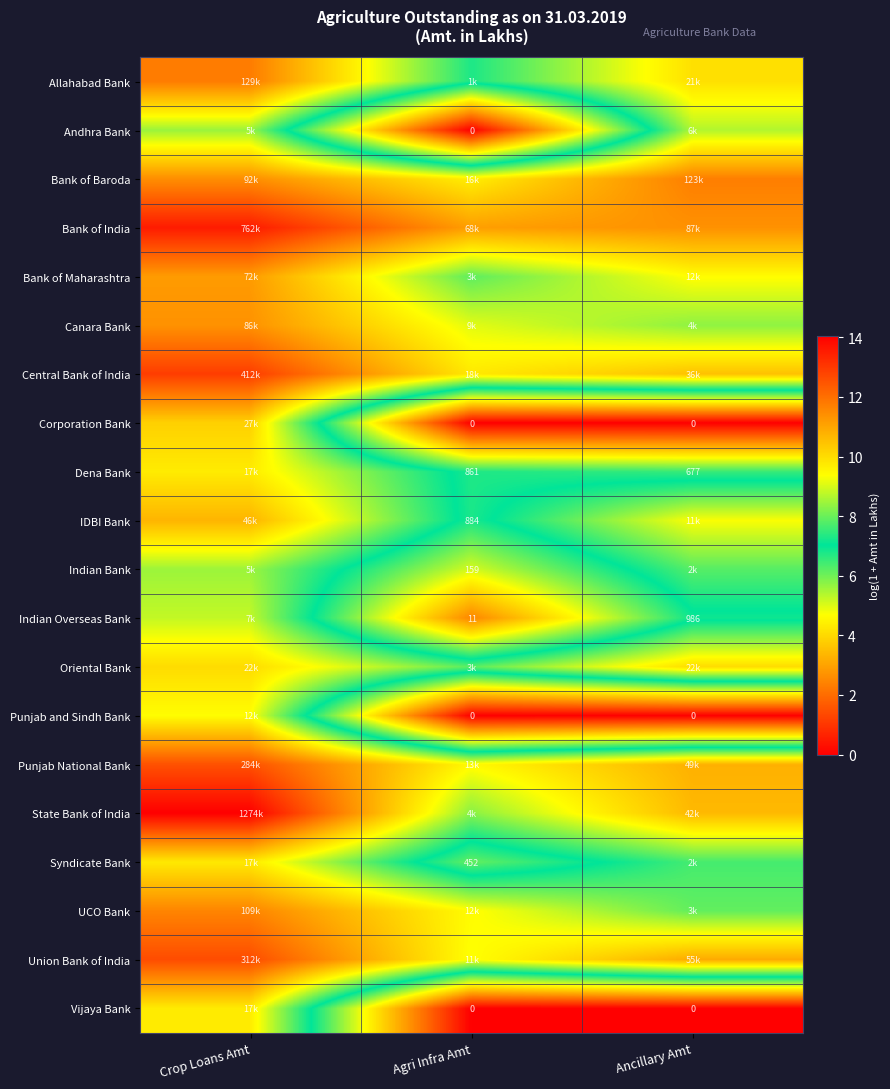

Is the value of Corporation Bank at Ancillary Amt greater than the value of IDBI Bank at Agri Infra Amt?

No